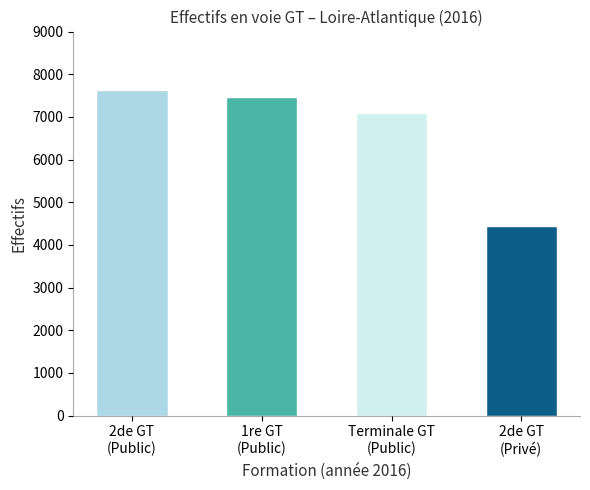

What is the value of the 2nd bar from the left?

7472